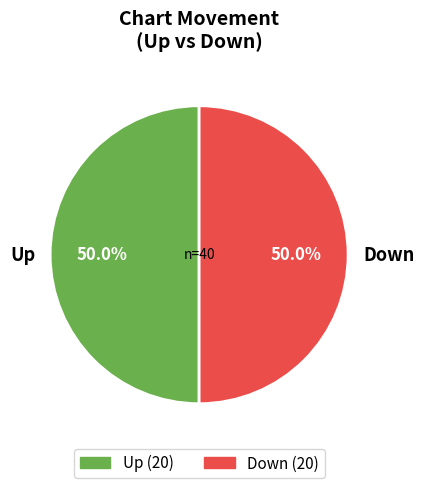

Approximately how many times larger is the value at Up compared to Down?

1.0